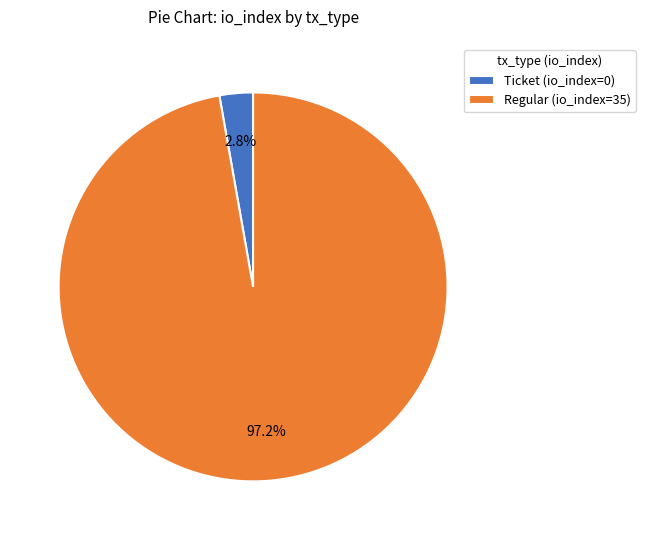

What is the majority slice?

Regular (io_index=35)